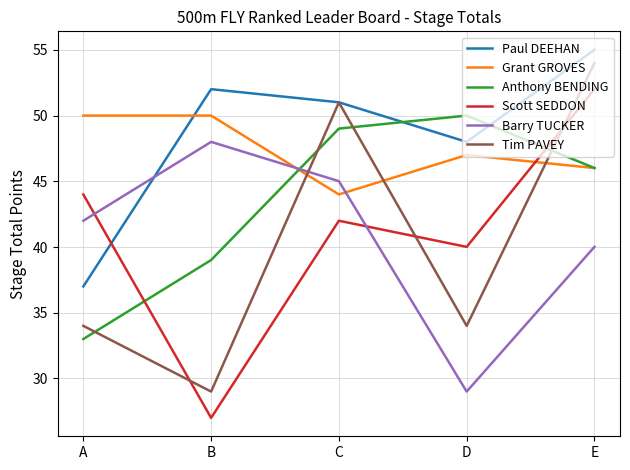

The value of Barry TUCKER at E is 40.0. True or false?

True